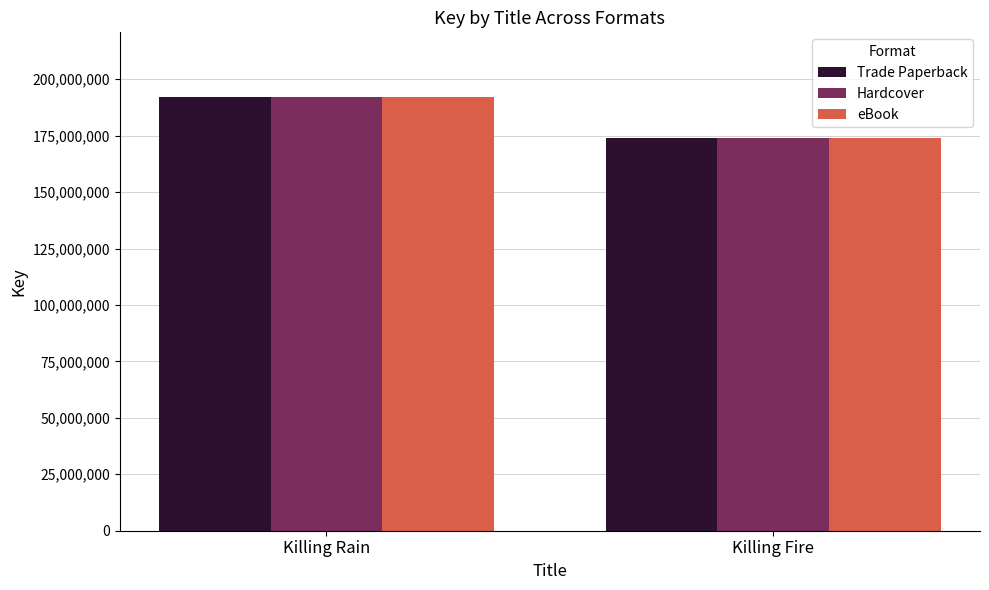

What is the difference between the Hardcover values at Killing Fire and Killing Rain?

18103953